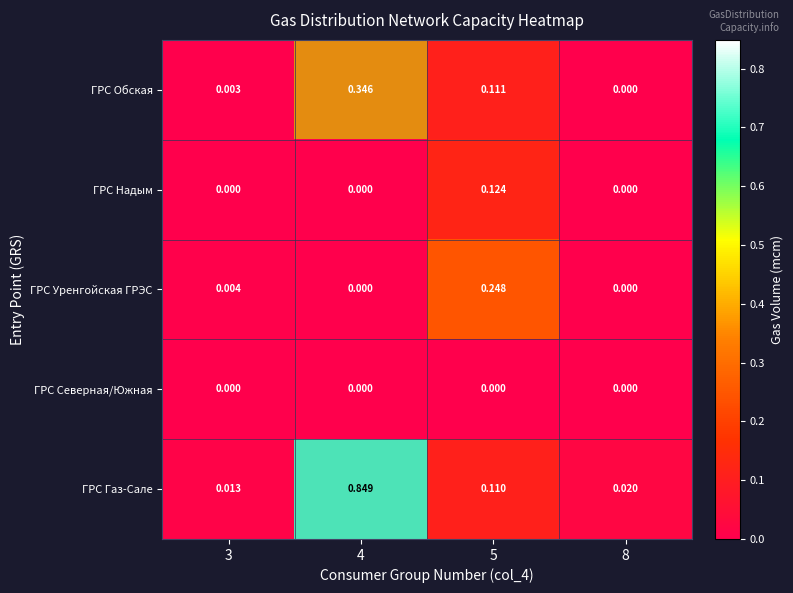

List the series in order of their peak value, lowest first.

ГРС Северная/Южная, ГРС Надым, ГРС Уренгойская ГРЭС, ГРС Обская, ГРС Газ-Сале